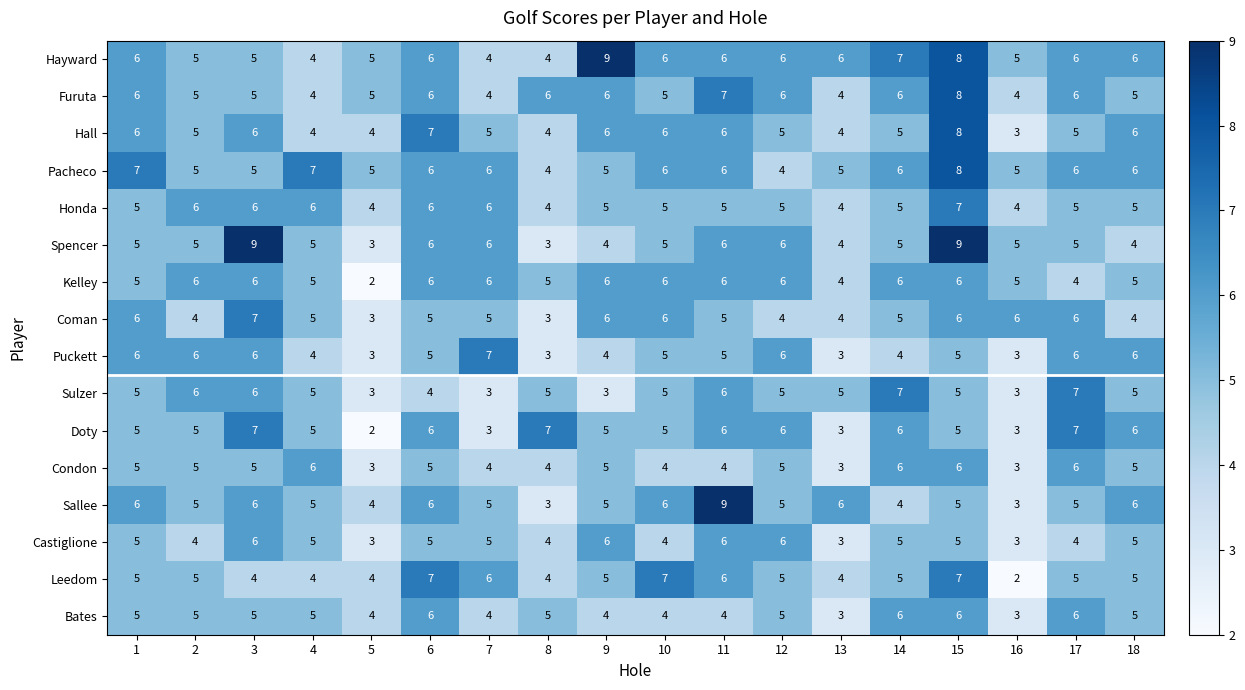

What is the greatest value displayed?

9